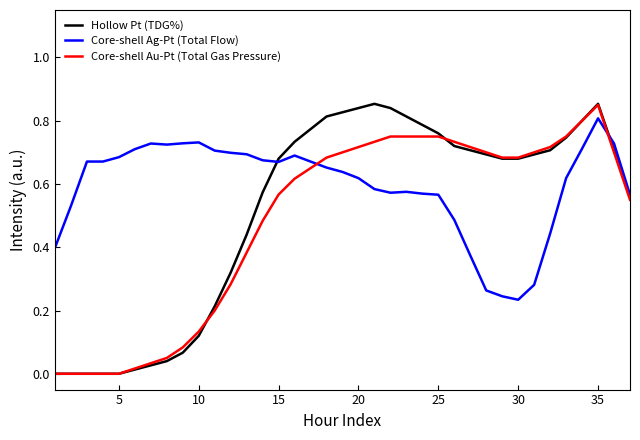

Which series has the largest total across all categories?

Core-shell Ag-Pt (Total Flow)